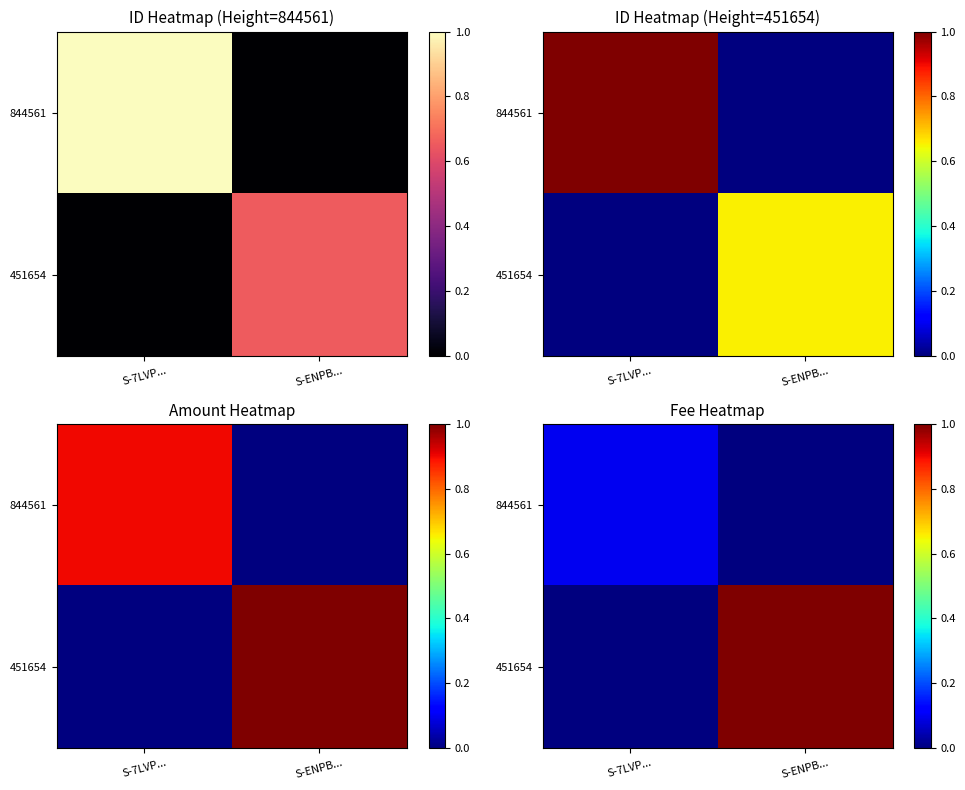

Is it true that 844561 equals 0.1 at S-7LVP...?

False